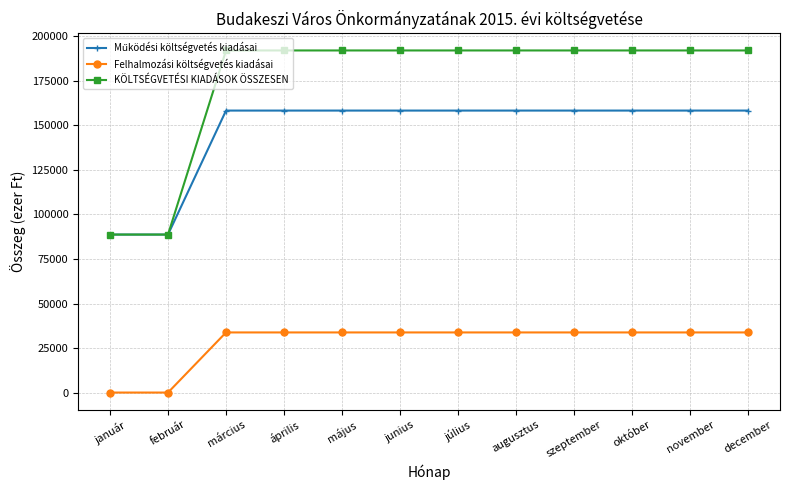

At how many categories does at least one series exceed 159015?

10